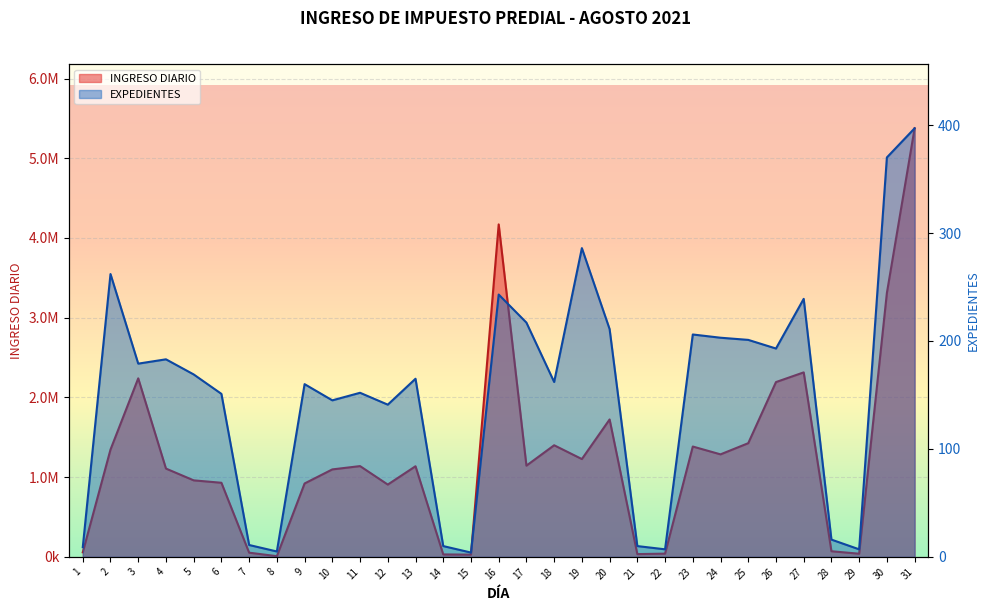

What are all the series names shown in the legend?

INGRESO DIARIO, EXPEDIENTES